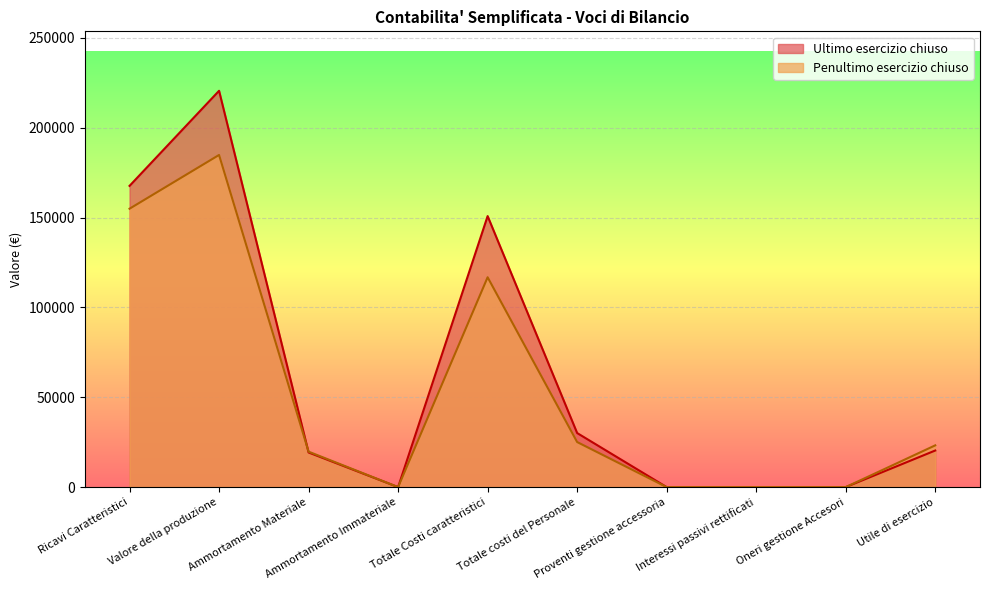

At which label does Penultimo esercizio chiuso first exceed 23239?

Ricavi Caratteristici